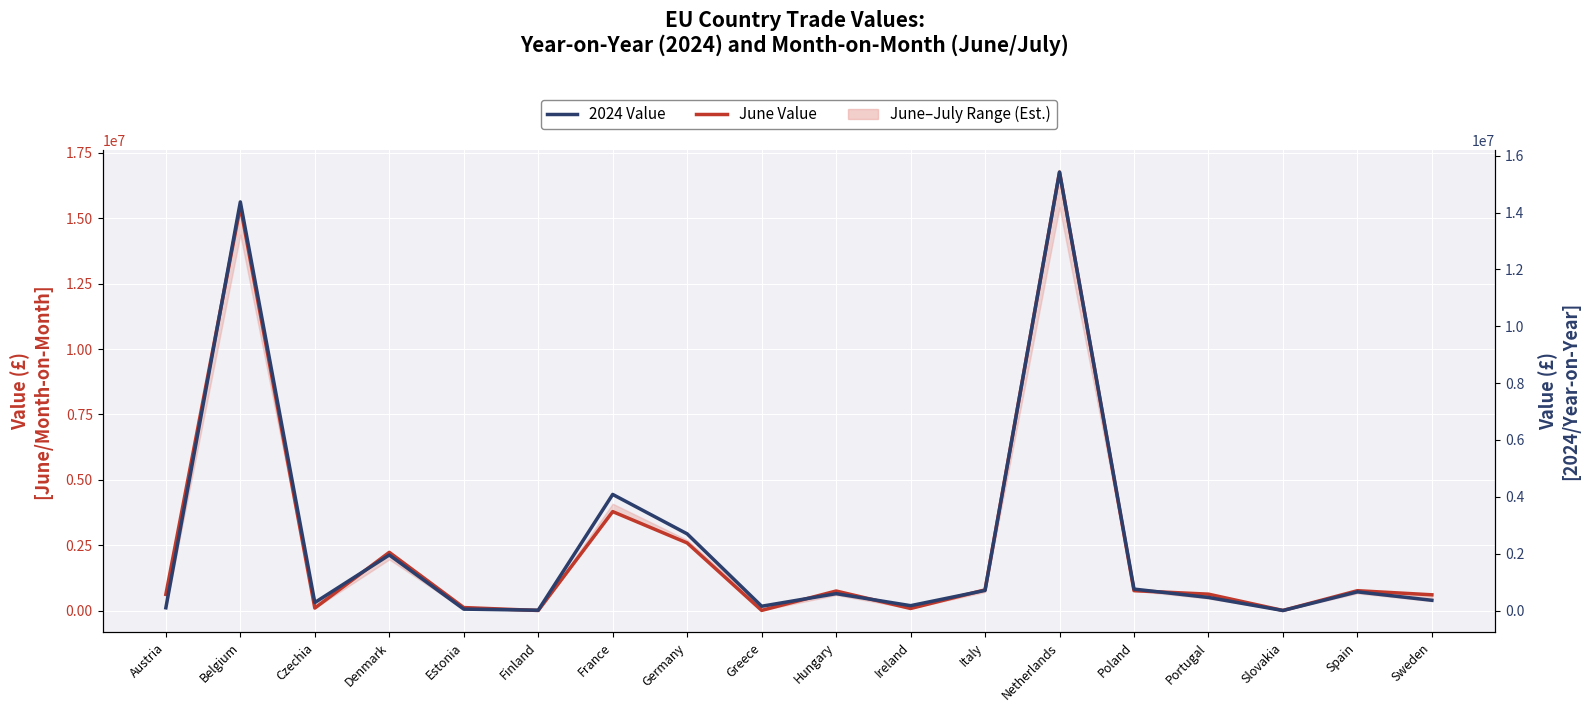

Rank the series by their average value, from highest to lowest.

June Value, 2024 Value